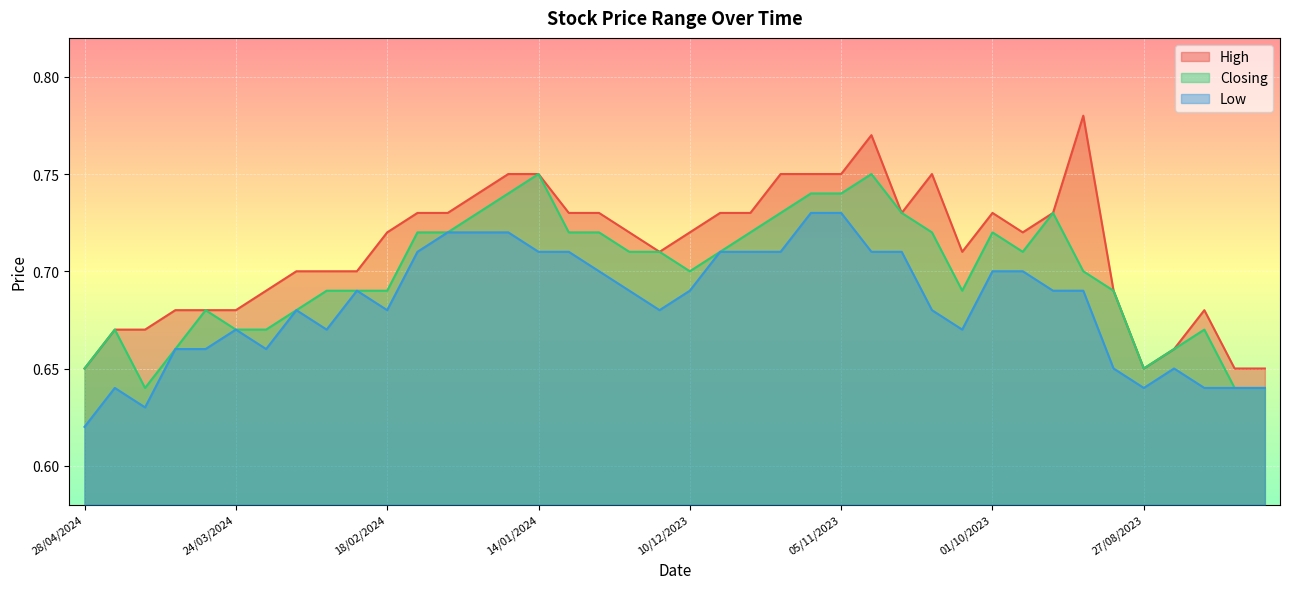

Reading left to right, extract all data points from this chart.

High: 0.7	0.7	0.7	0.7	0.7	0.7	0.7	0.7	0.7	0.7	0.7	0.7	0.7	0.7	0.8	0.8	0.7	0.7	0.7	0.7	0.7	0.7	0.7	0.8	0.8	0.8	0.8	0.7	0.8	0.7	0.7	0.7	0.7	0.8	0.7	0.7	0.7	0.7	0.7	0.7
Closing: 0.7	0.7	0.6	0.7	0.7	0.7	0.7	0.7	0.7	0.7	0.7	0.7	0.7	0.7	0.7	0.8	0.7	0.7	0.7	0.7	0.7	0.7	0.7	0.7	0.7	0.7	0.8	0.7	0.7	0.7	0.7	0.7	0.7	0.7	0.7	0.7	0.7	0.7	0.6	0.6
Low: 0.6	0.6	0.6	0.7	0.7	0.7	0.7	0.7	0.7	0.7	0.7	0.7	0.7	0.7	0.7	0.7	0.7	0.7	0.7	0.7	0.7	0.7	0.7	0.7	0.7	0.7	0.7	0.7	0.7	0.7	0.7	0.7	0.7	0.7	0.7	0.6	0.7	0.6	0.6	0.6